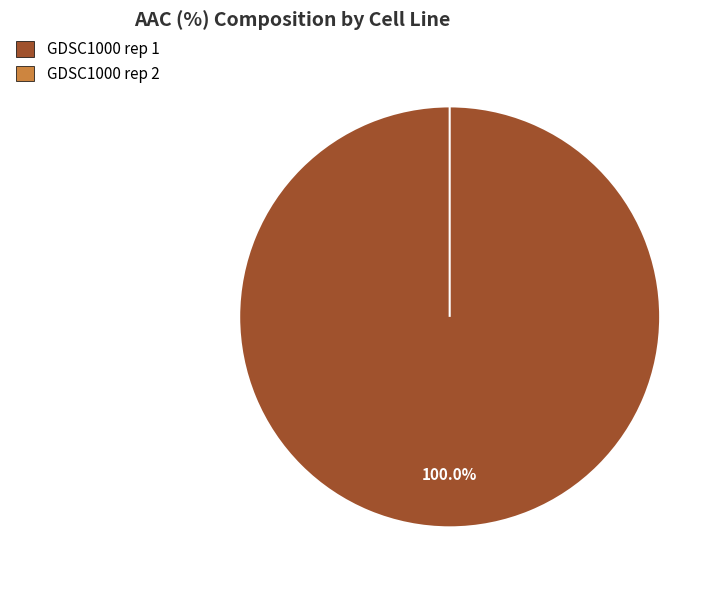

Does any single category account for the majority?

Yes